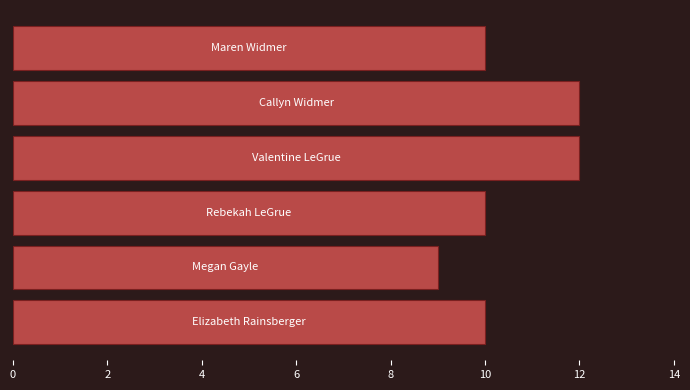

What is the greatest value displayed?

12